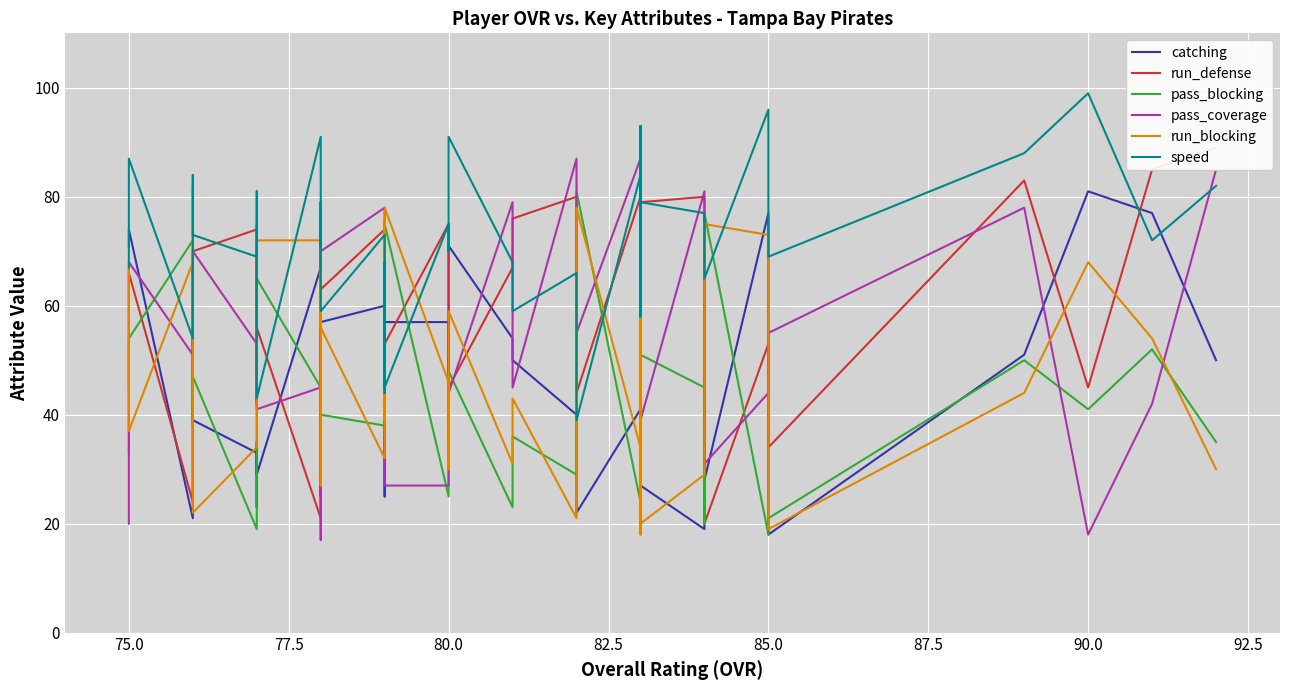

Which series has the widest spread of values?

pass_coverage